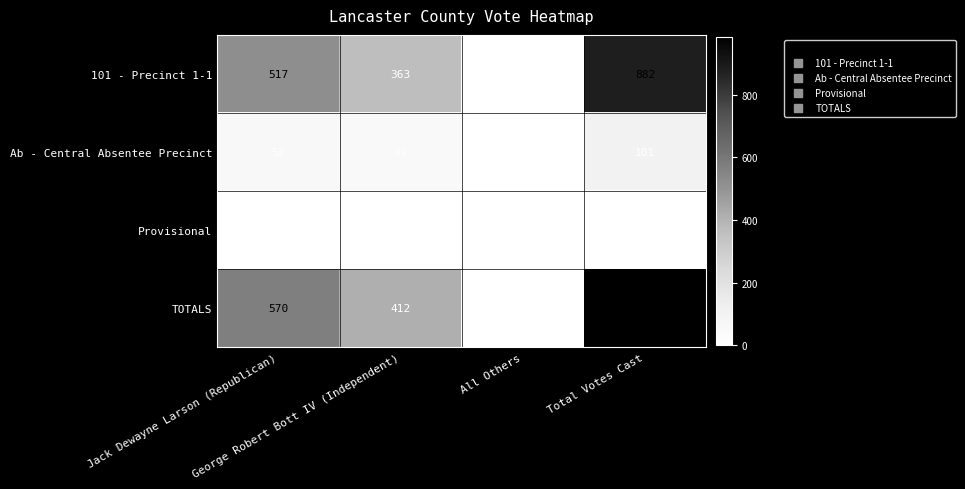

What is the difference between the maximum and minimum values in the TOTALS series?

982